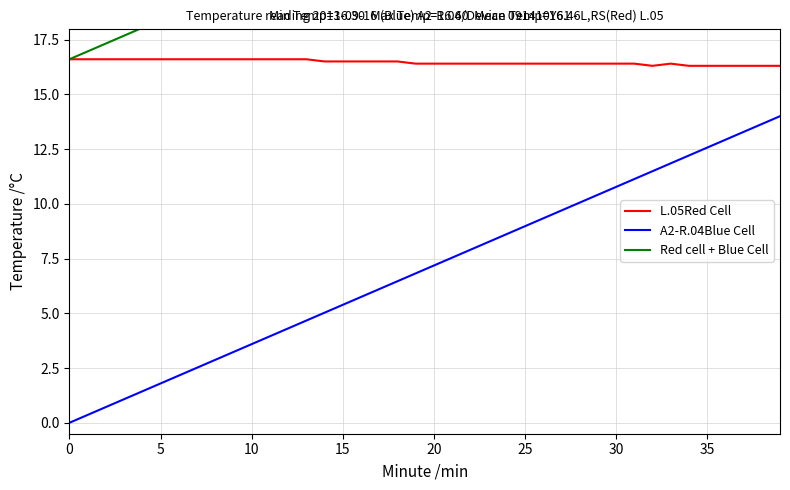

True or false: A2-R.04Blue Cell and L.05Red Cell cross at least once.

False